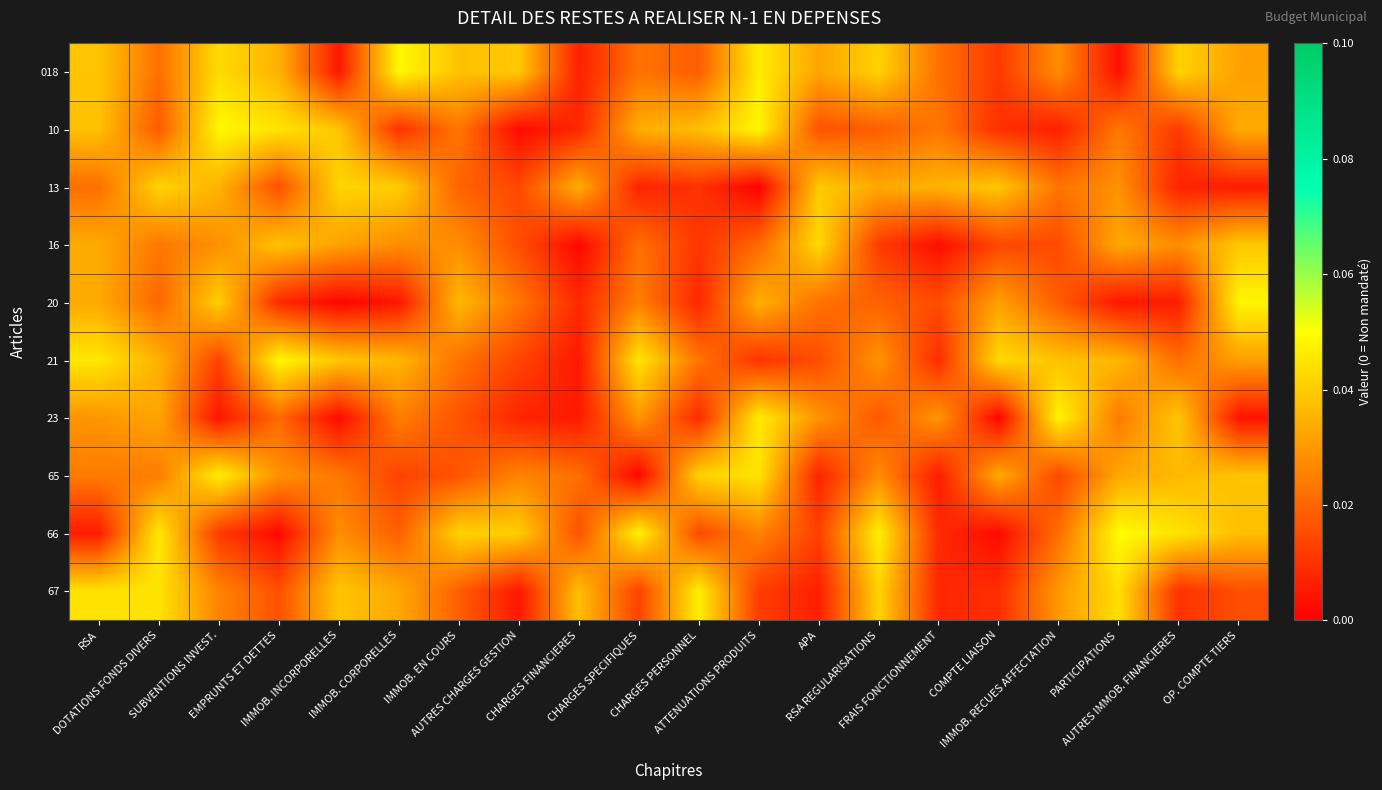

How many data points does each series have?

20